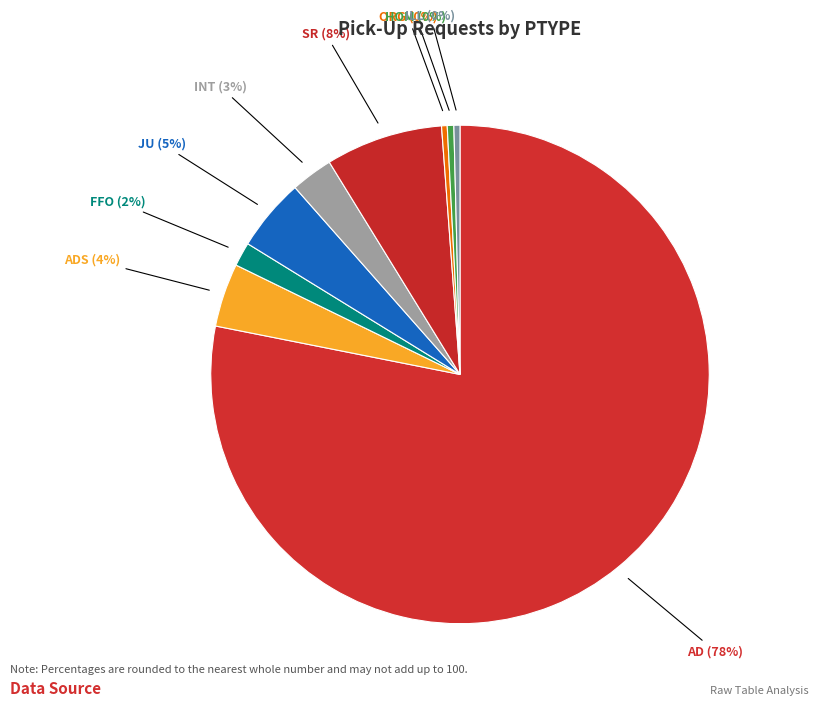

Which has a higher value, ADS or AD?

AD